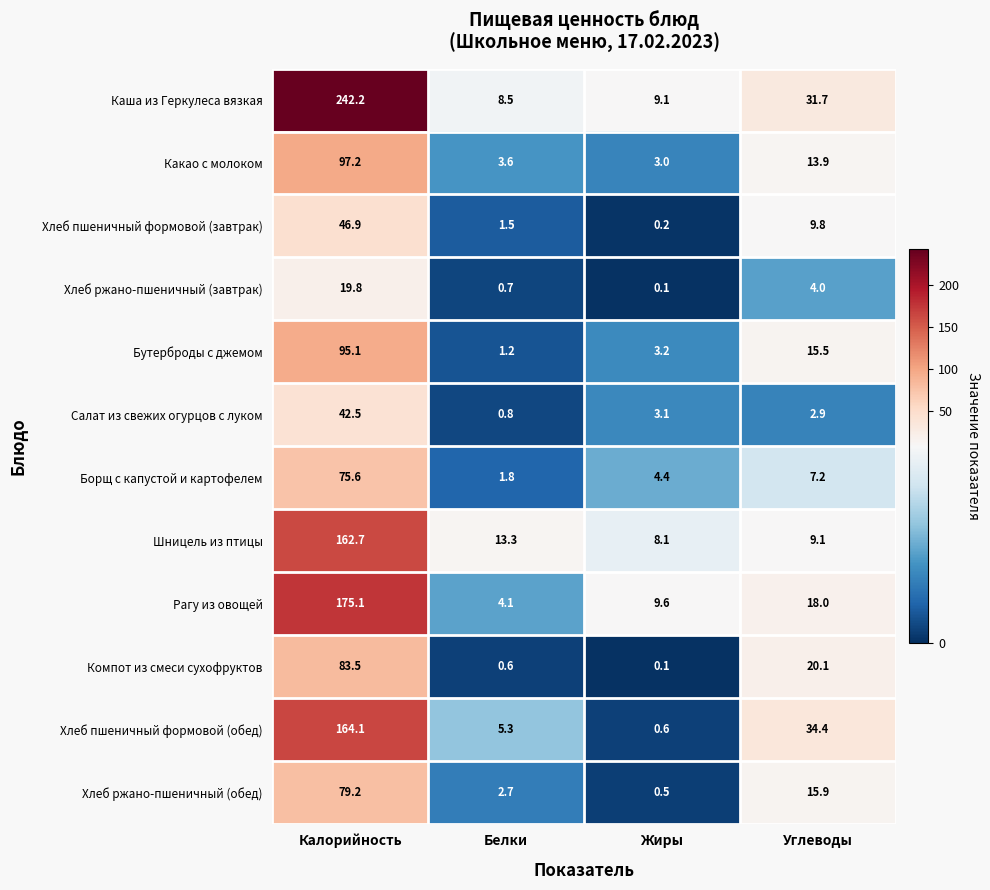

What is the difference between the maximum and second lowest values in the Салат из свежих огурцов с луком series?

39.6